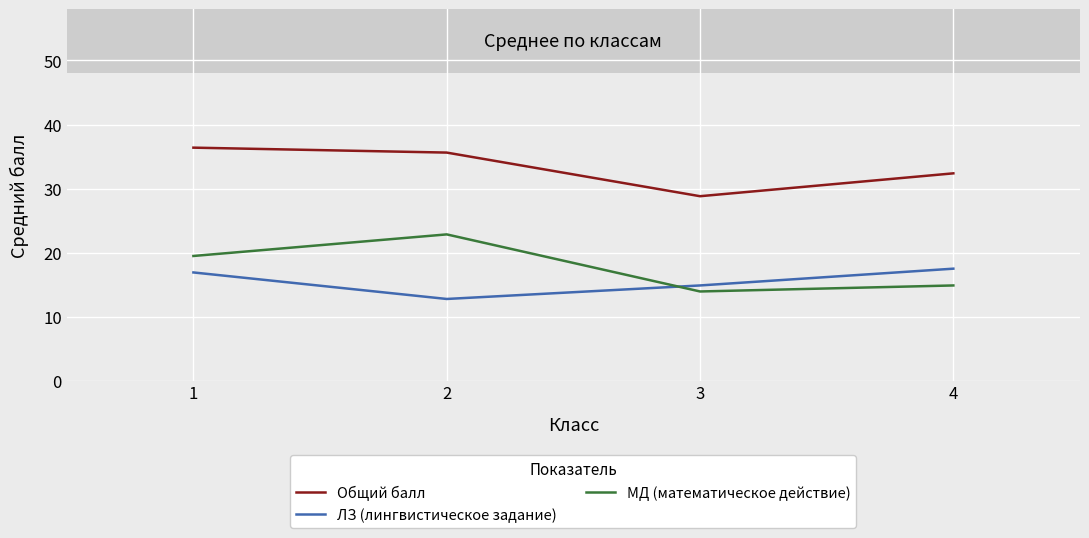

What is the sum of all Общий балл values?

133.2